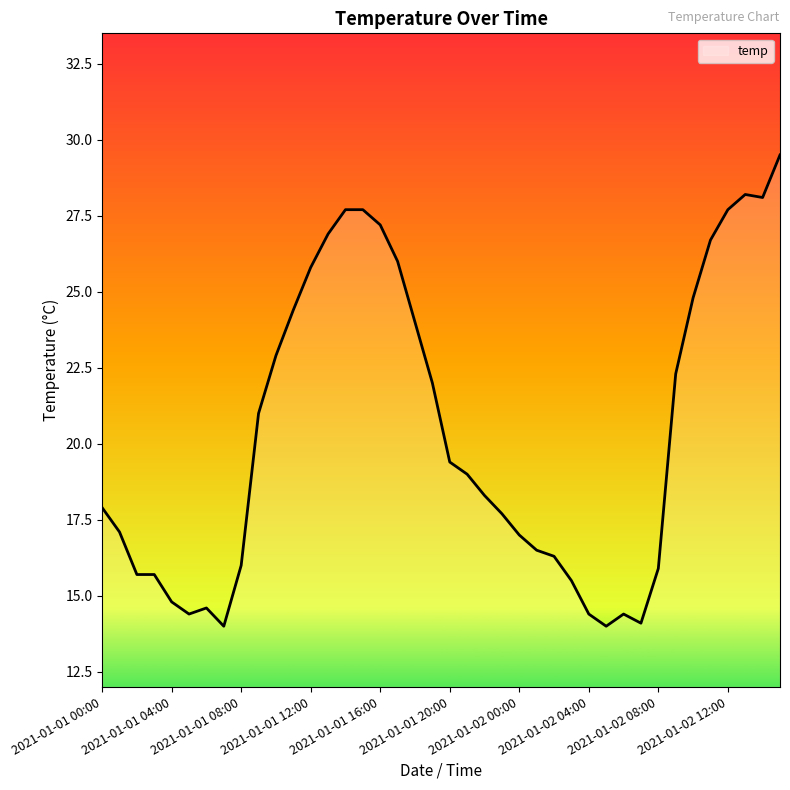

What is the difference between the maximum and minimum values?

15.5